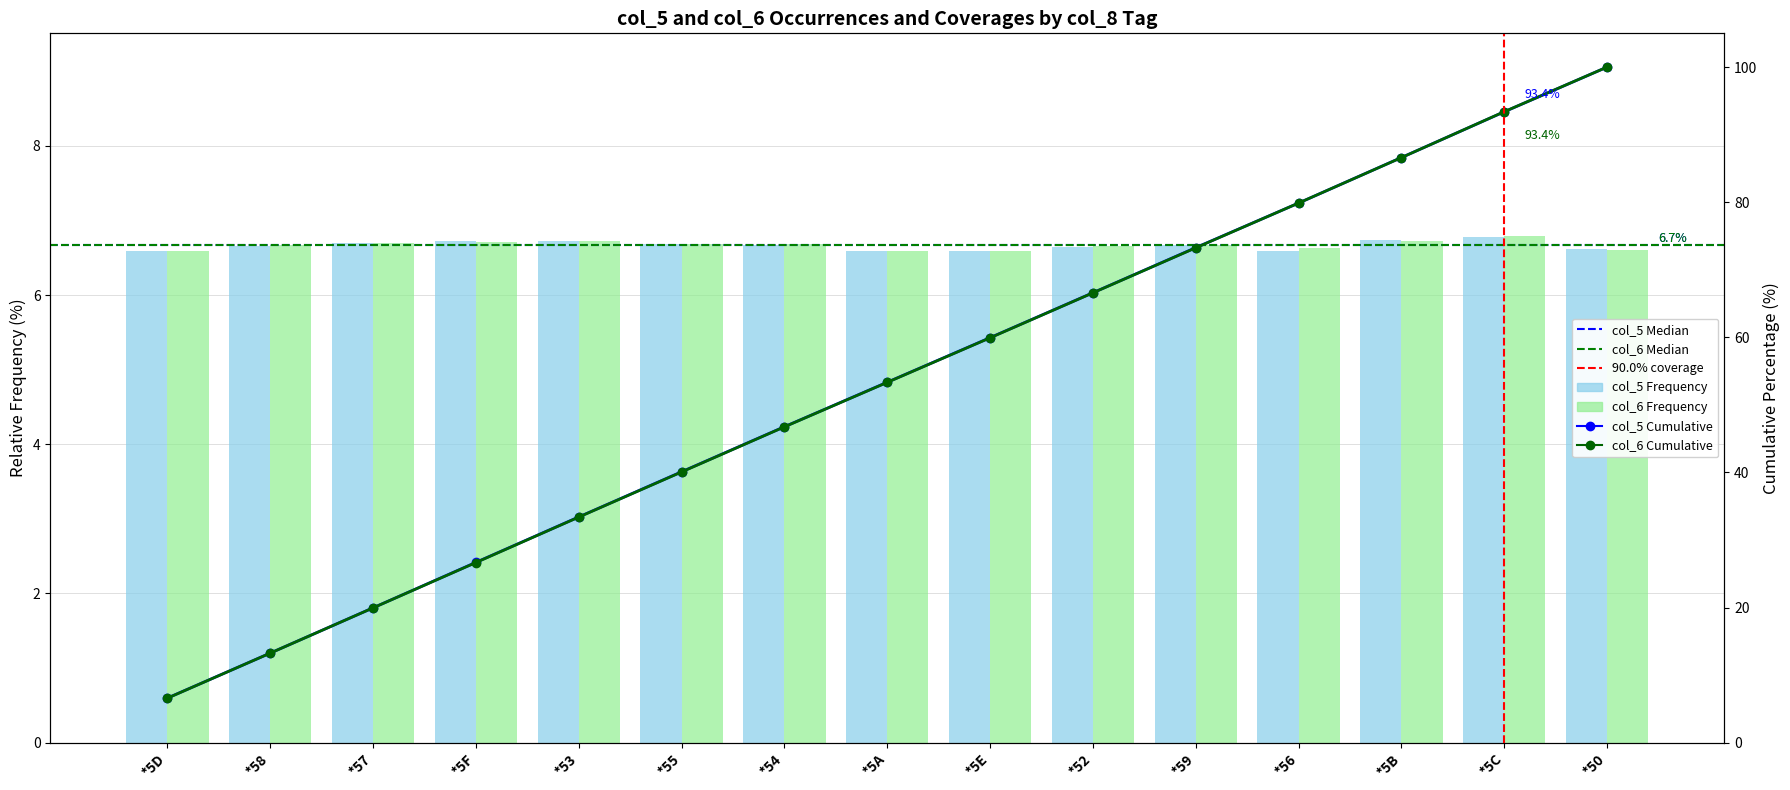

What is the average value of the col_6 series?

6.7